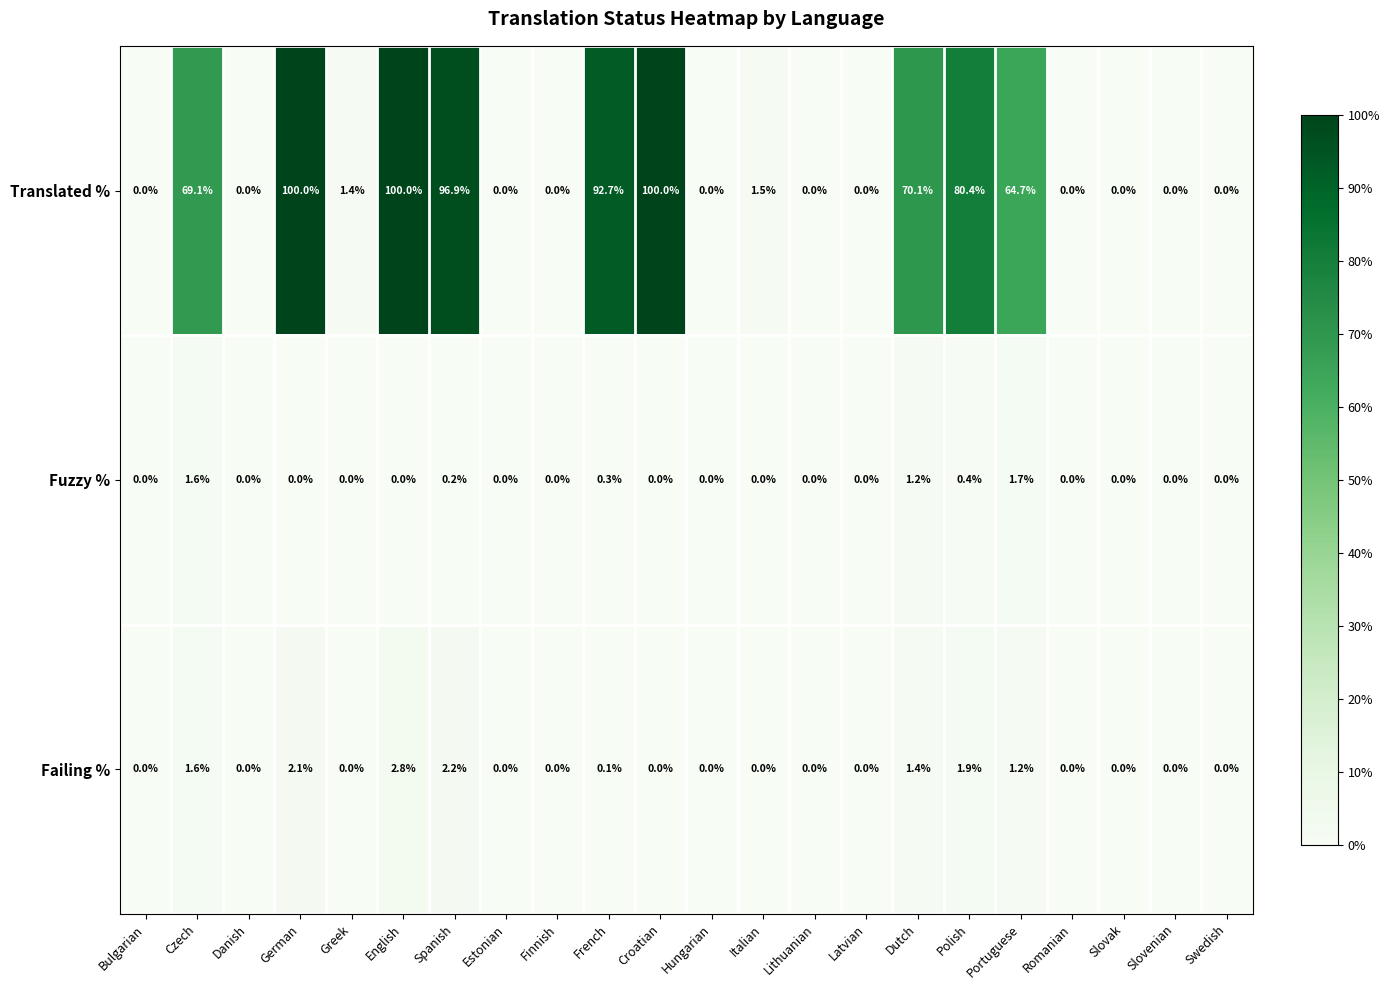

Which series has the largest range (max minus min)?

Translated %